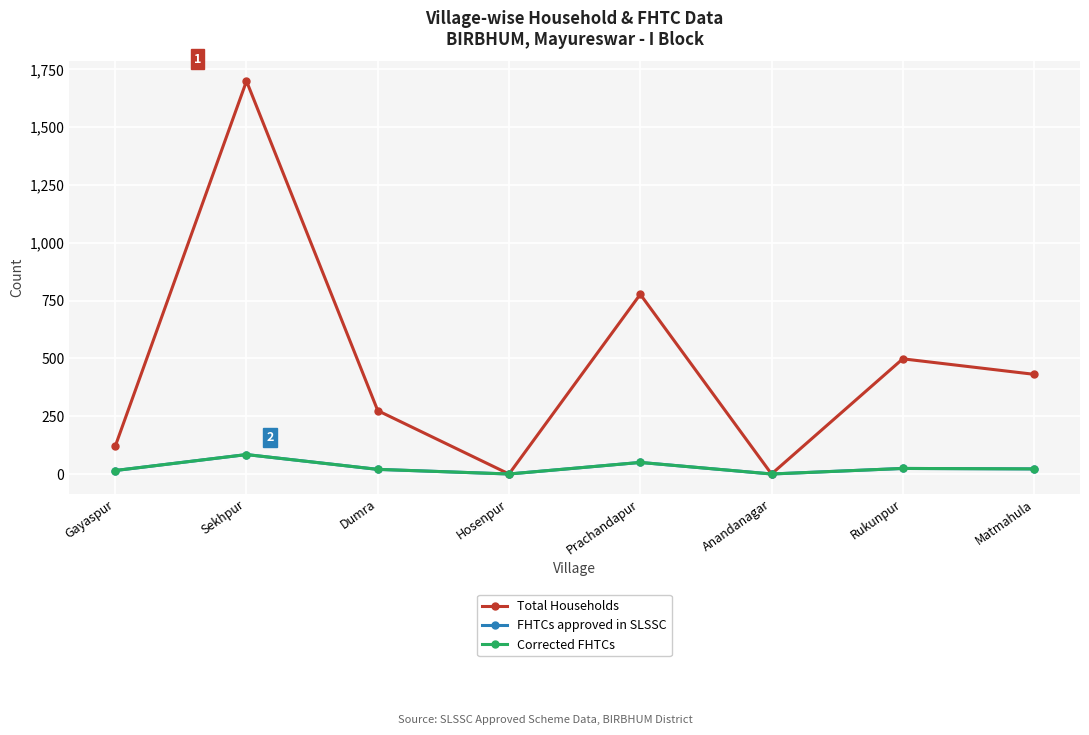

Which series has the widest spread of values?

Total Households